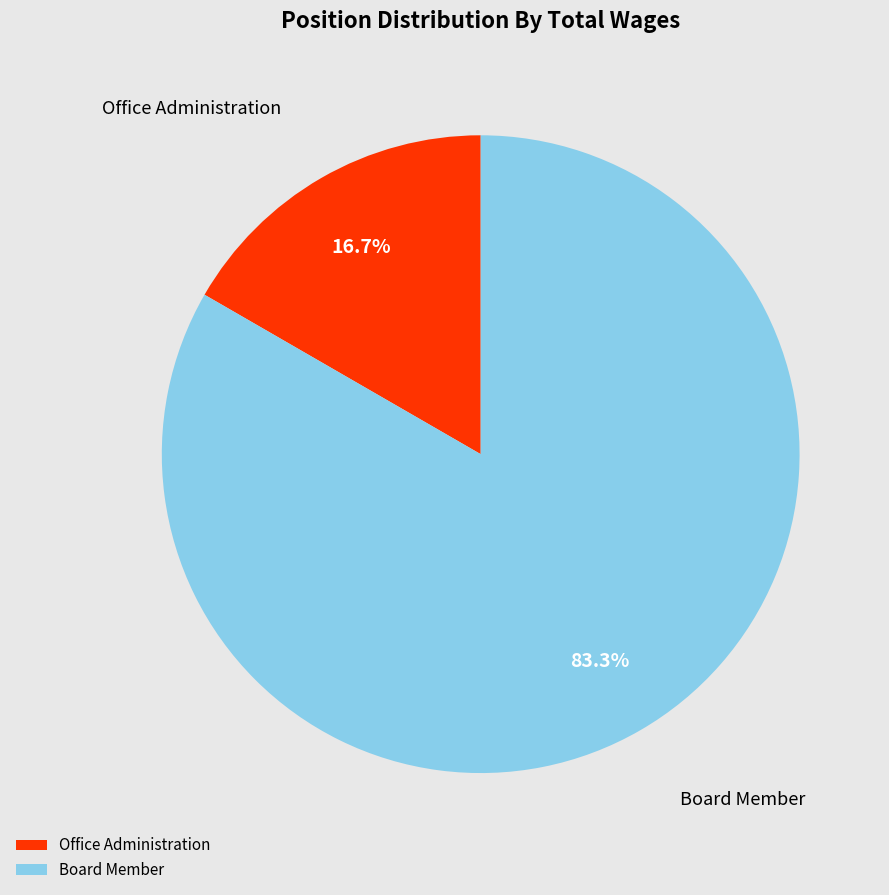

Between Board Member and Office Administration, which is larger?

Board Member